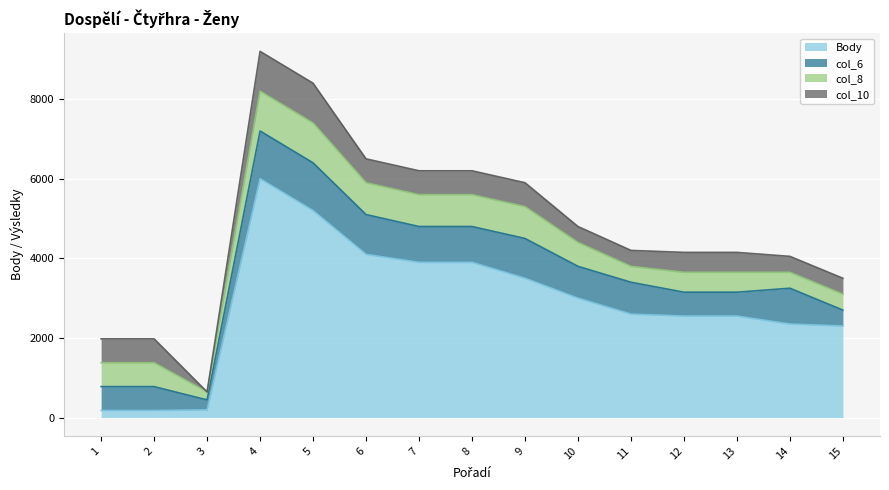

Where is col_10 nearest to the value 500?

12